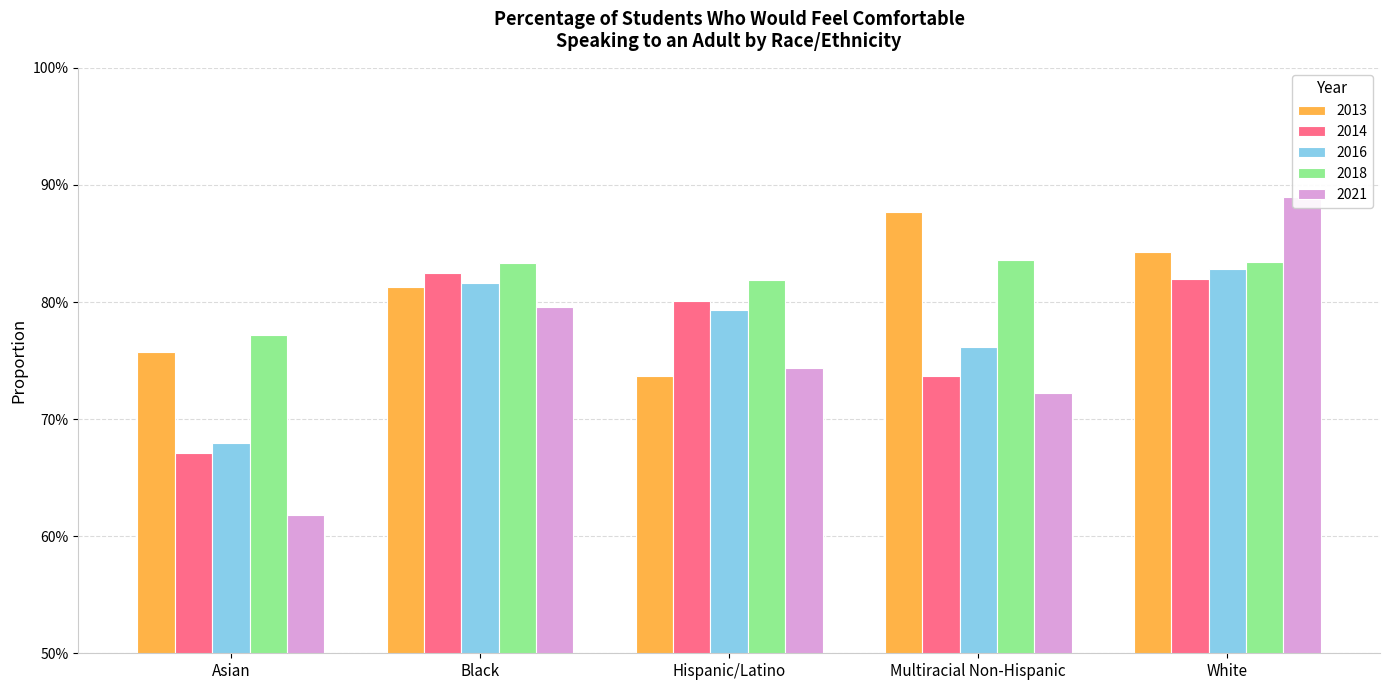

How many data points does each series have?

5